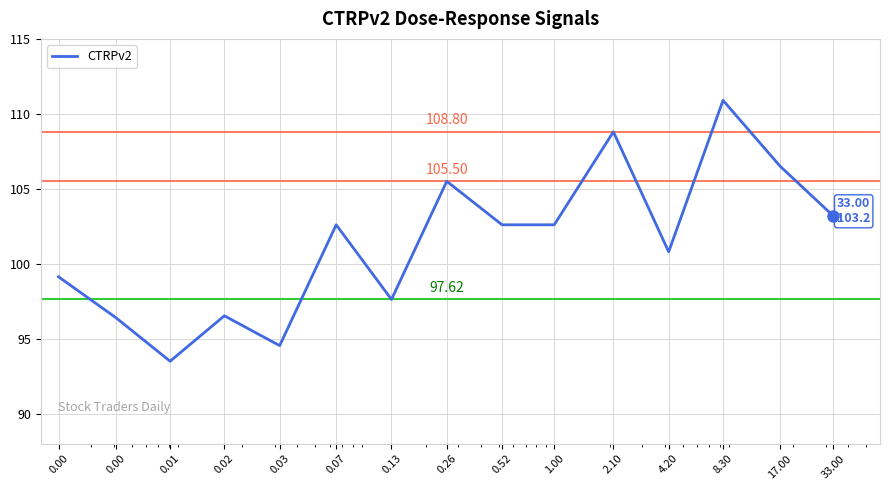

What is the difference between the maximum and minimum values?

17.4